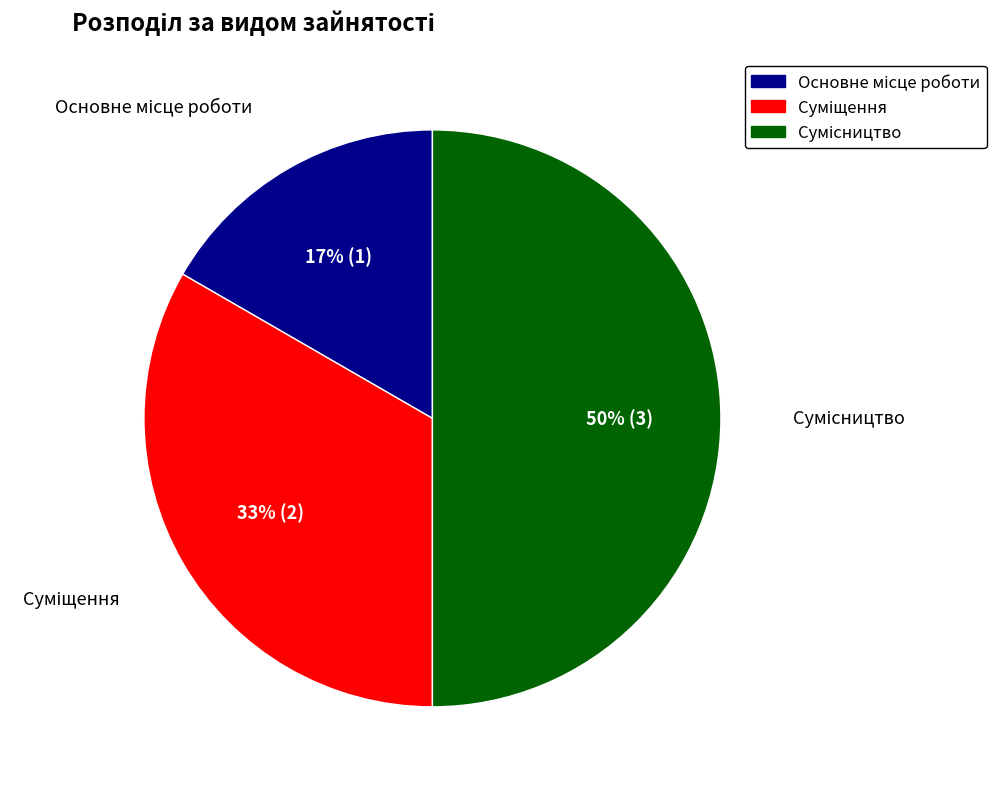

To the nearest percent, what is the difference between the largest and smallest slice percentages?

33%